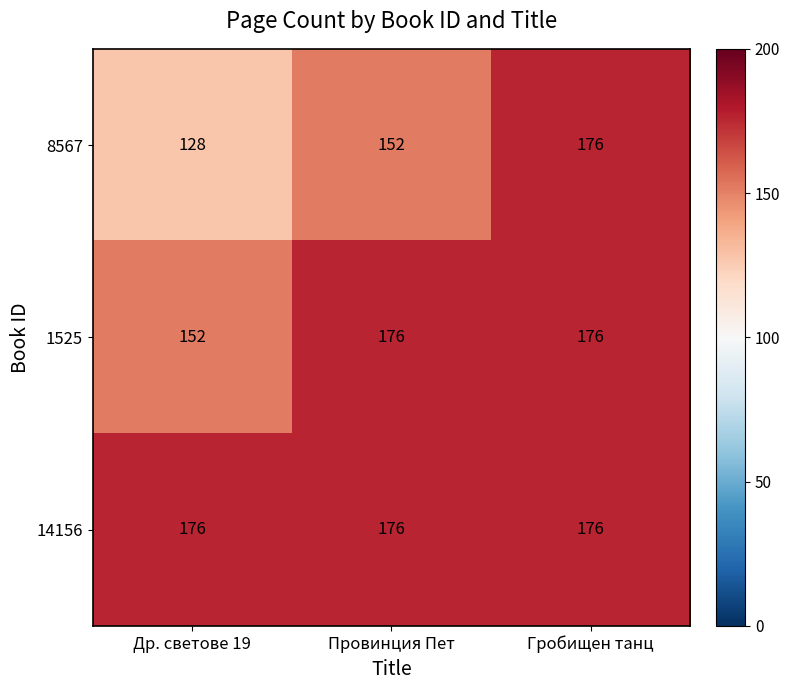

List the series in order of their overall mean, highest first.

14156, 1525, 8567